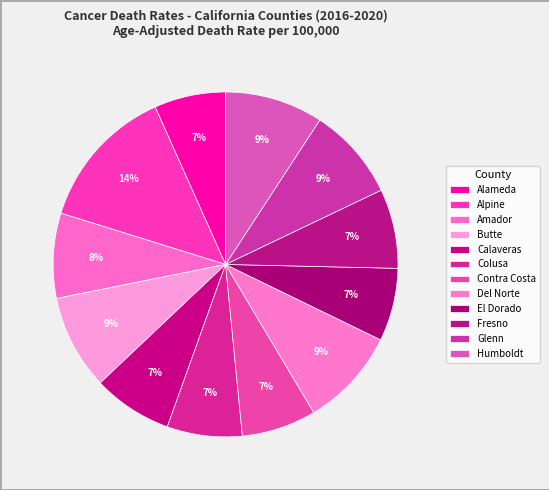

How many segments does this pie chart have?

12